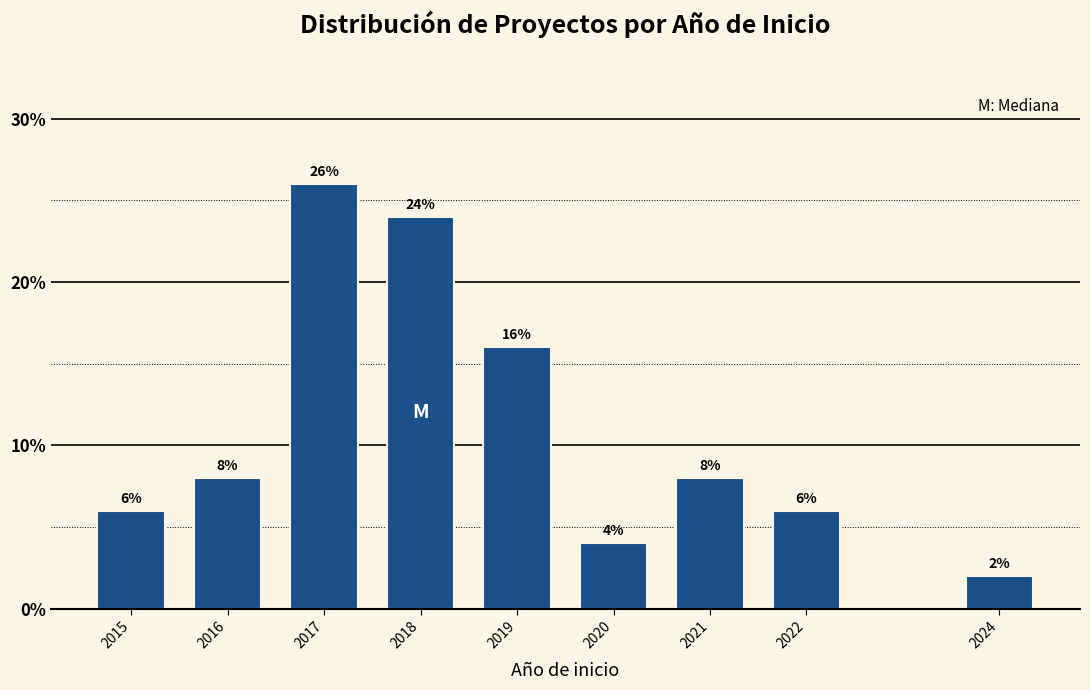

Reading left to right, extract all data points from this chart.

2015=6	2016=8	2017=26	2018=24	2019=16	2020=4	2021=8	2022=6	2024=2